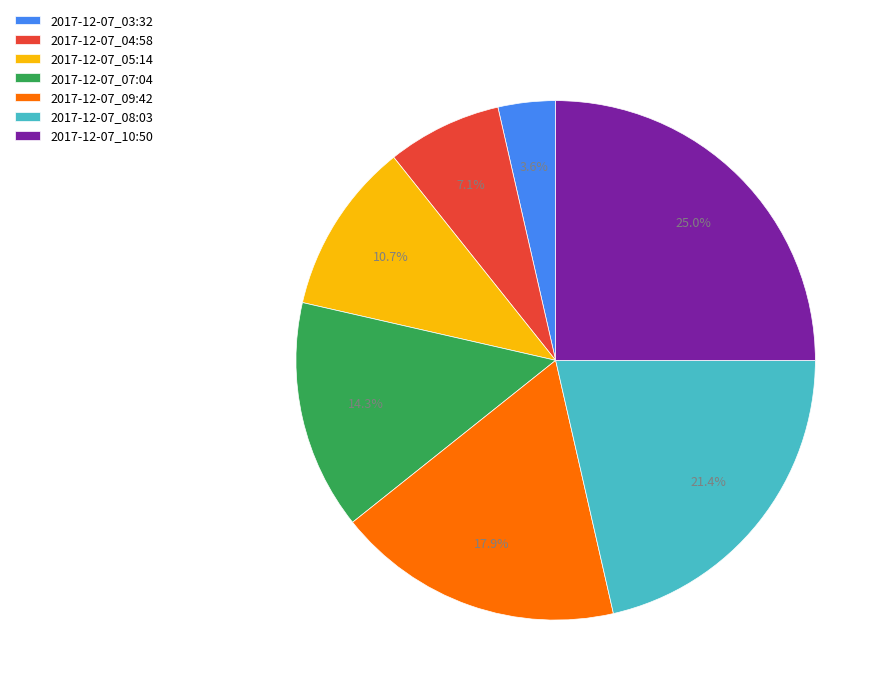

Rank the categories by value from highest to lowest.

2017-12-07_10:50, 2017-12-07_08:03, 2017-12-07_09:42, 2017-12-07_07:04, 2017-12-07_05:14, 2017-12-07_04:58, 2017-12-07_03:32